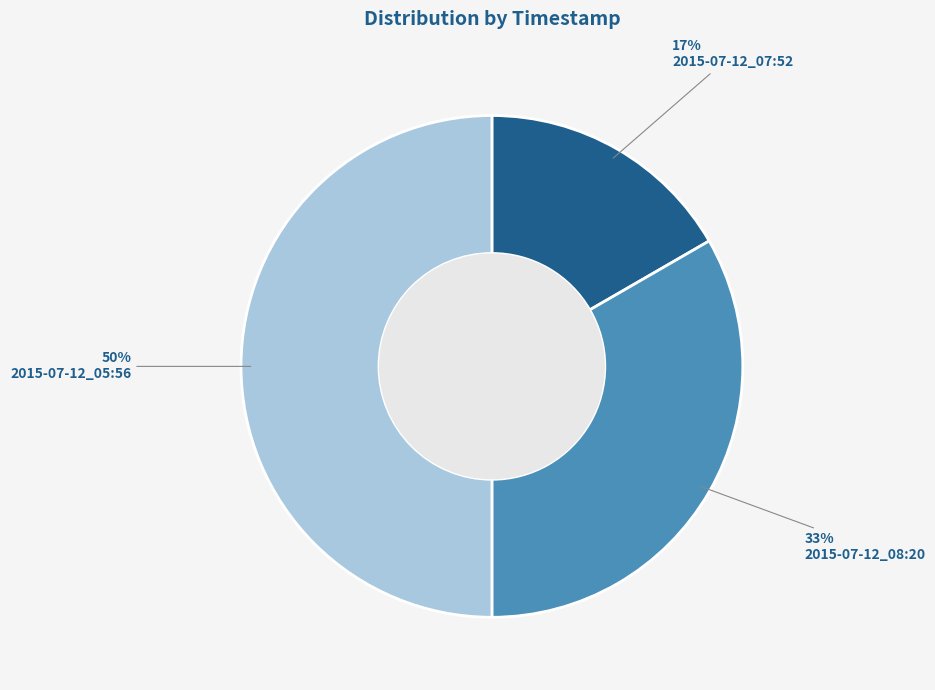

The 2015-07-12_08:20 slice represents 33% of the pie. True or false?

True